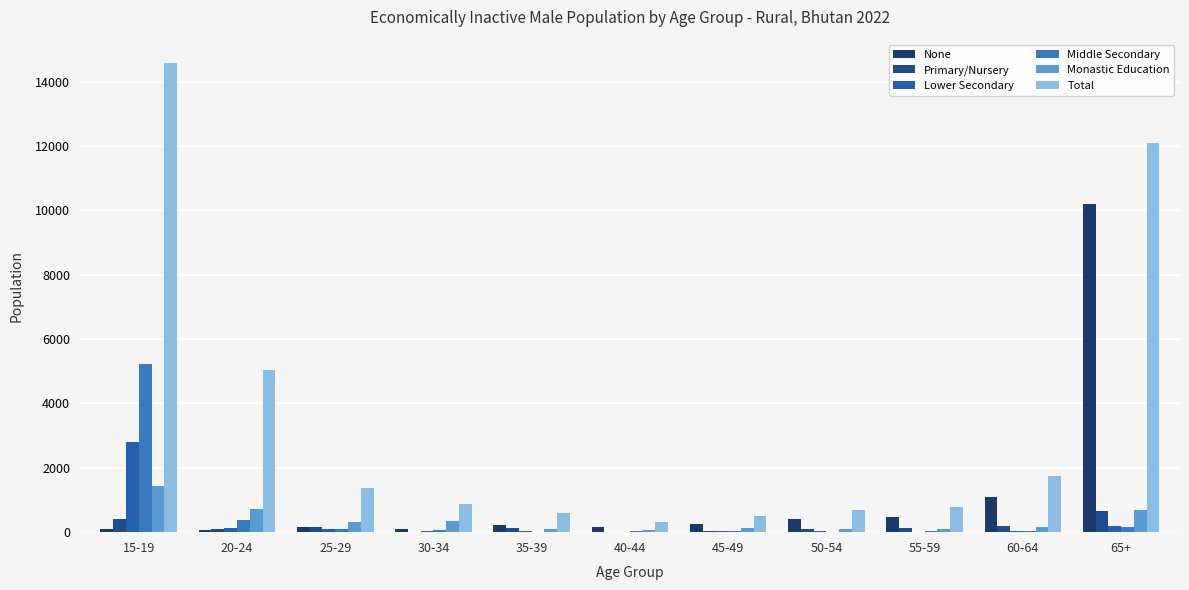

What is the difference between the highest and lowest values at 20-24?

4972.7